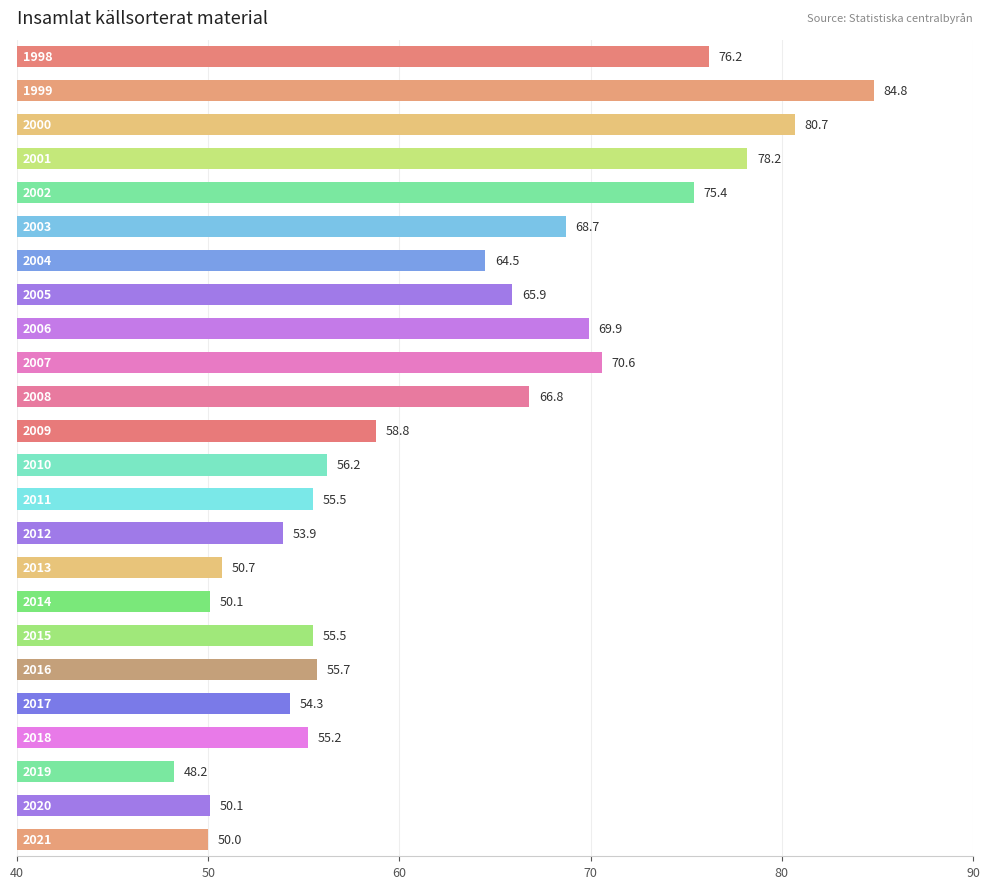

Are the bars horizontal?

Yes